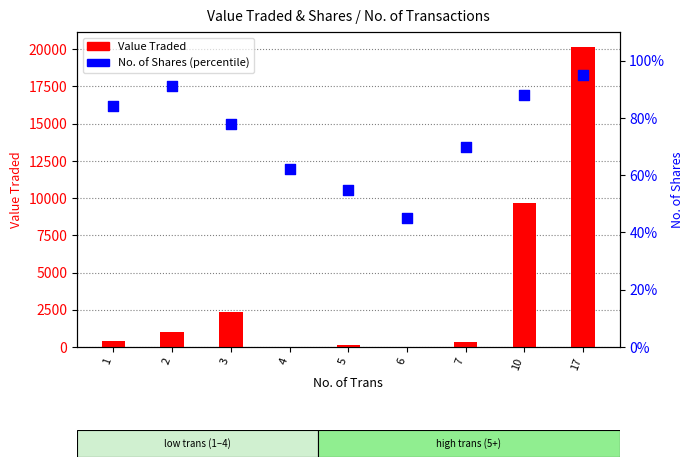

At which category is the sum across all series the highest?

17